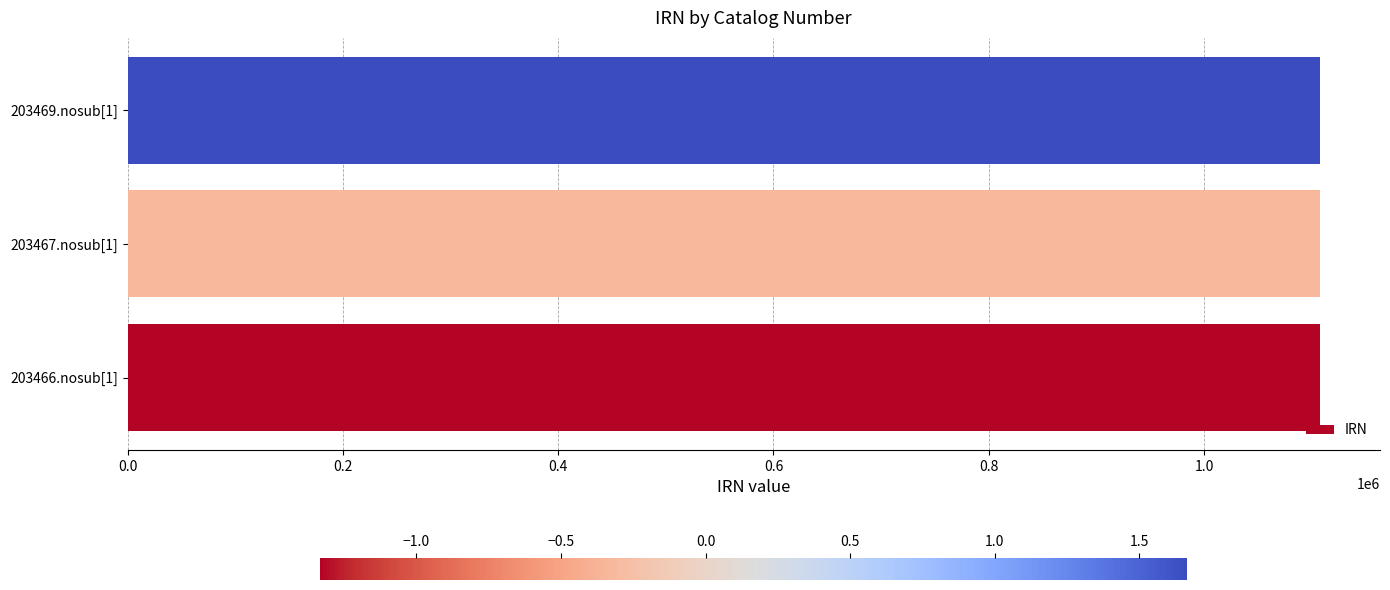

What is the average value?

1108006